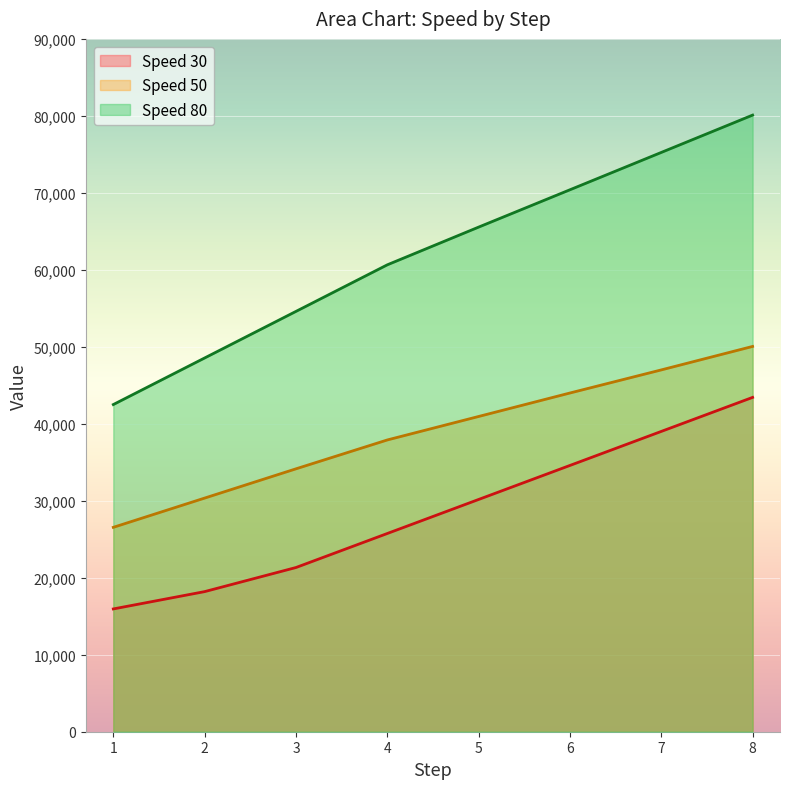

At which label is Speed 50 closest to 38300?

4